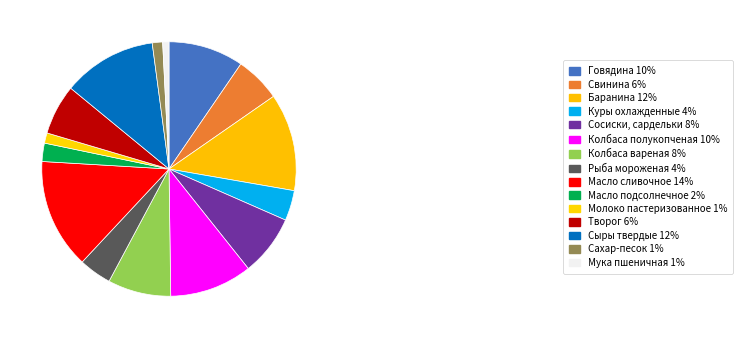

How many slices are in this pie chart?

15